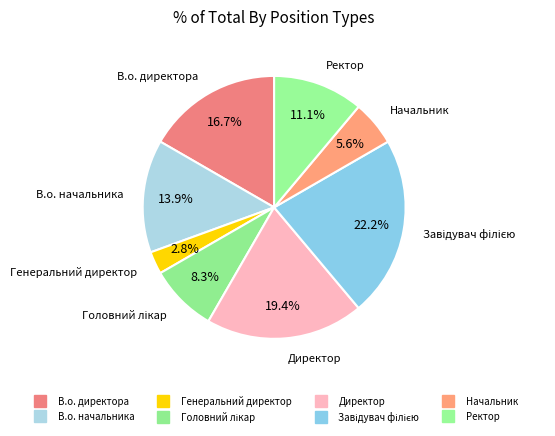

Count the number of slices in the pie.

8